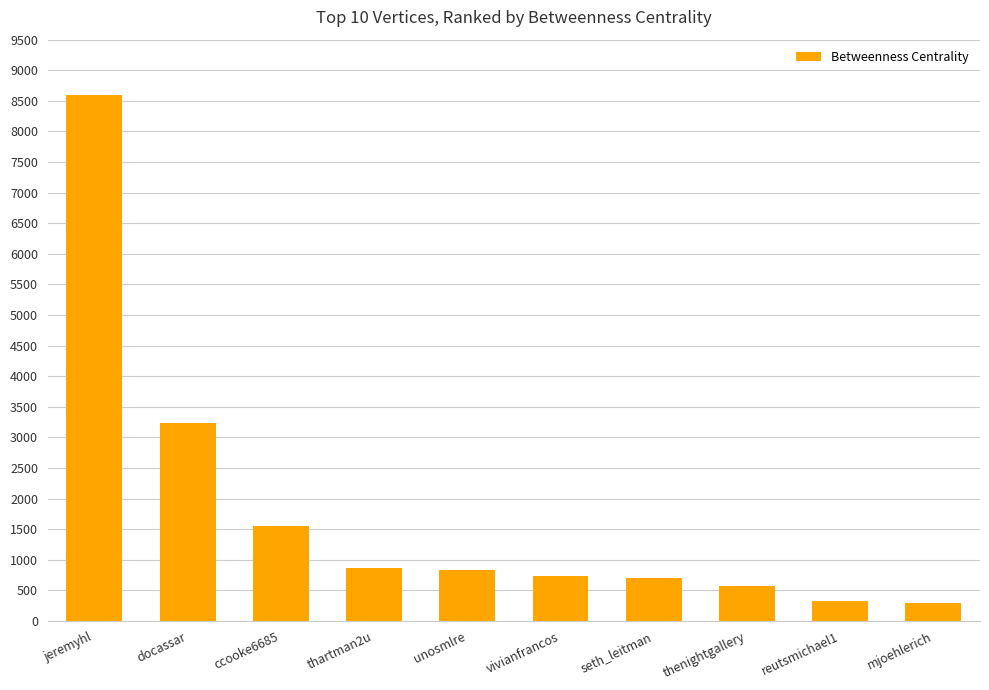

True or false: the data shows 578.0 at thenightgallery.

True